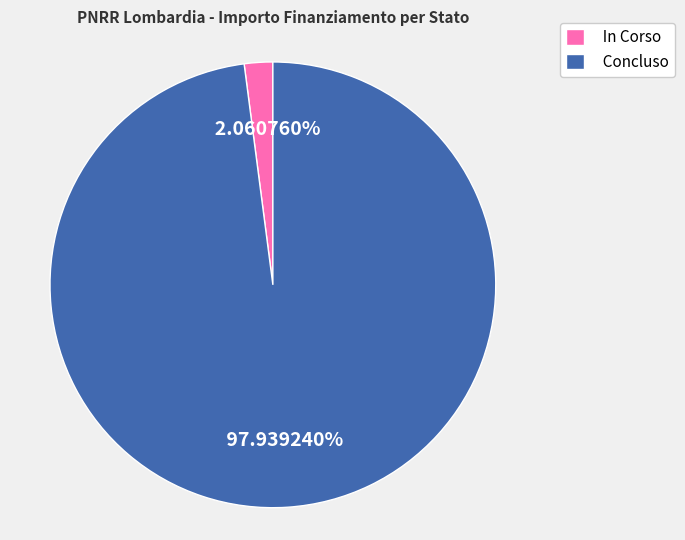

To the nearest percent, what is the average slice percentage?

50%